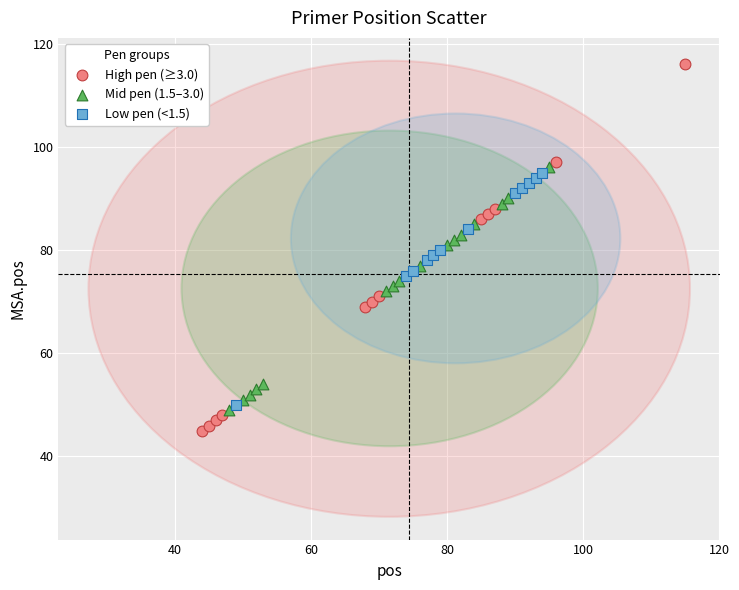

What are all the series names shown in the legend?

High pen (≥3.0), Mid pen (1.5–3.0), Low pen (<1.5)